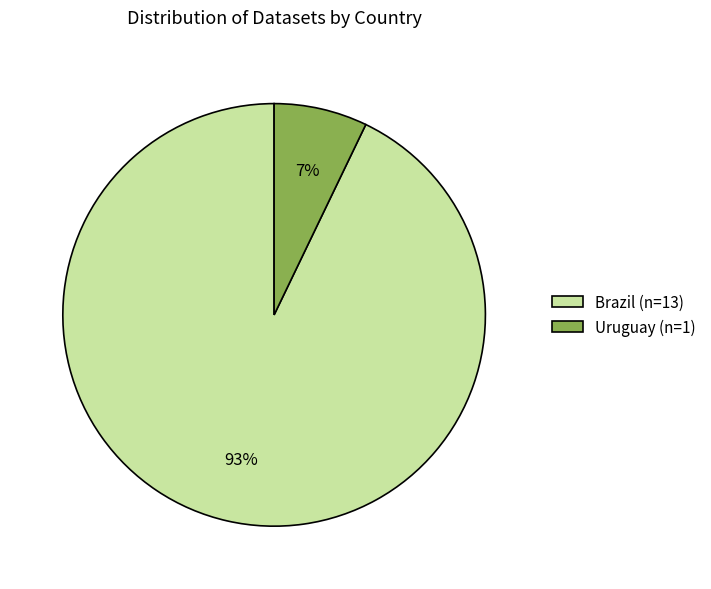

Is the sum of Brazil (n=13) and Uruguay (n=1) greater than half?

Yes